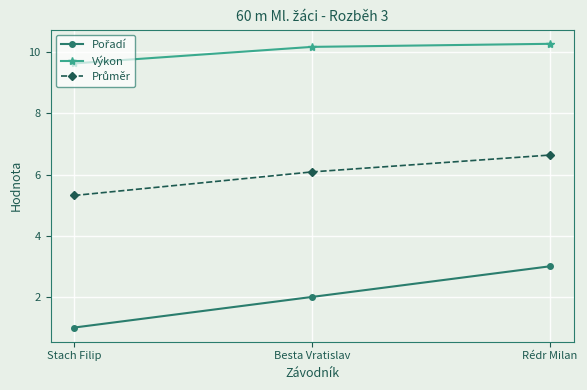

What is the difference between the highest and lowest values at Besta Vratislav?

8.2